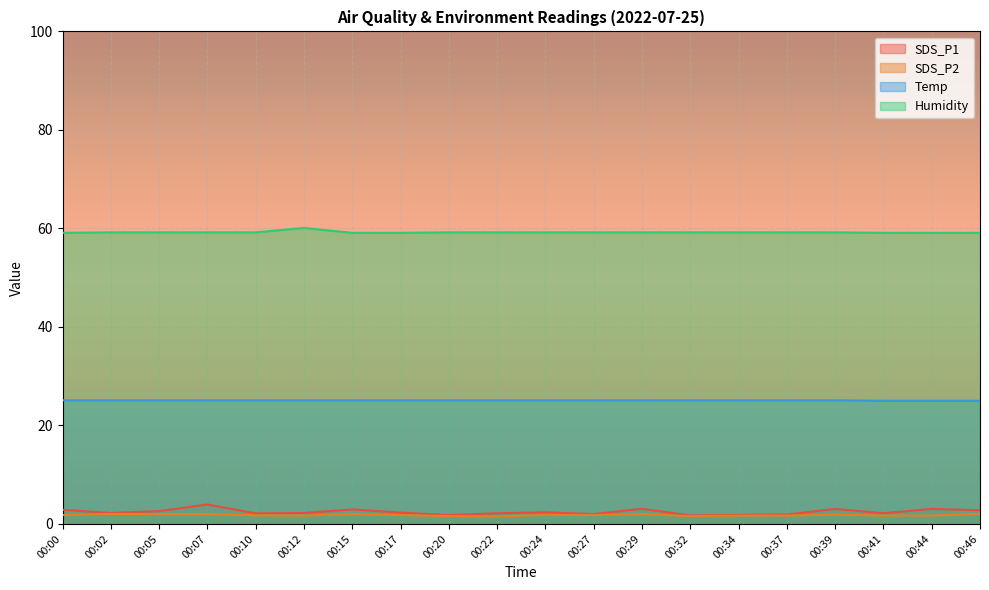

Which has a higher value, 00:39 or 00:12?

00:39